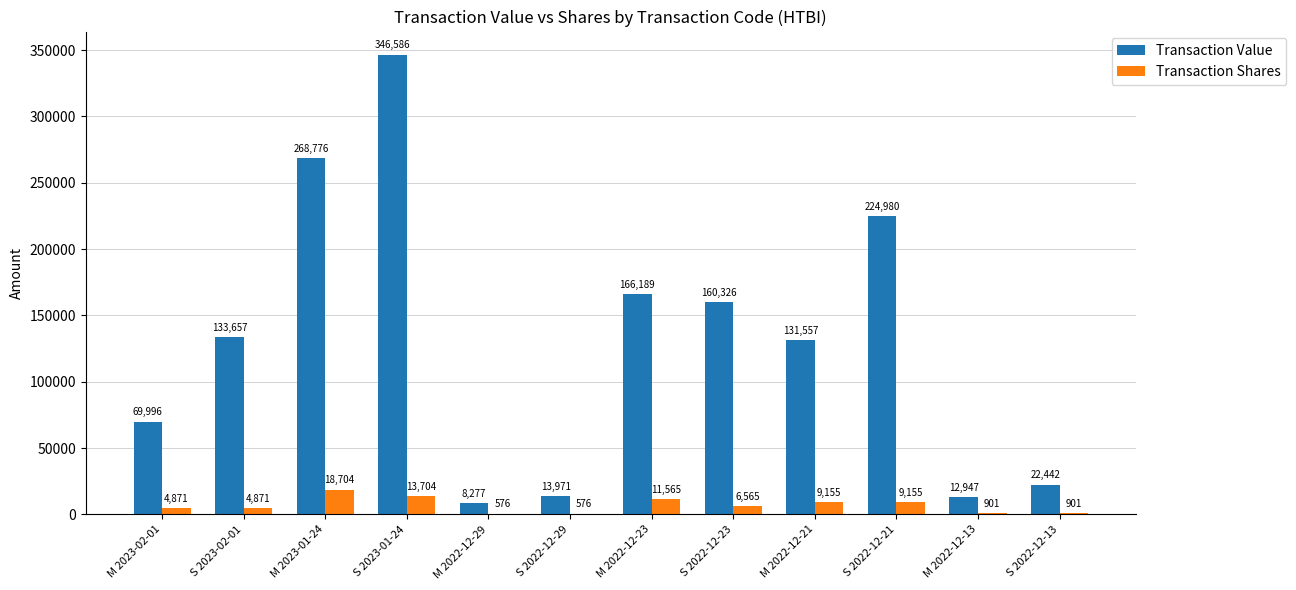

True or false: Transaction Shares has a value of 4871 at S 2023-02-01.

True